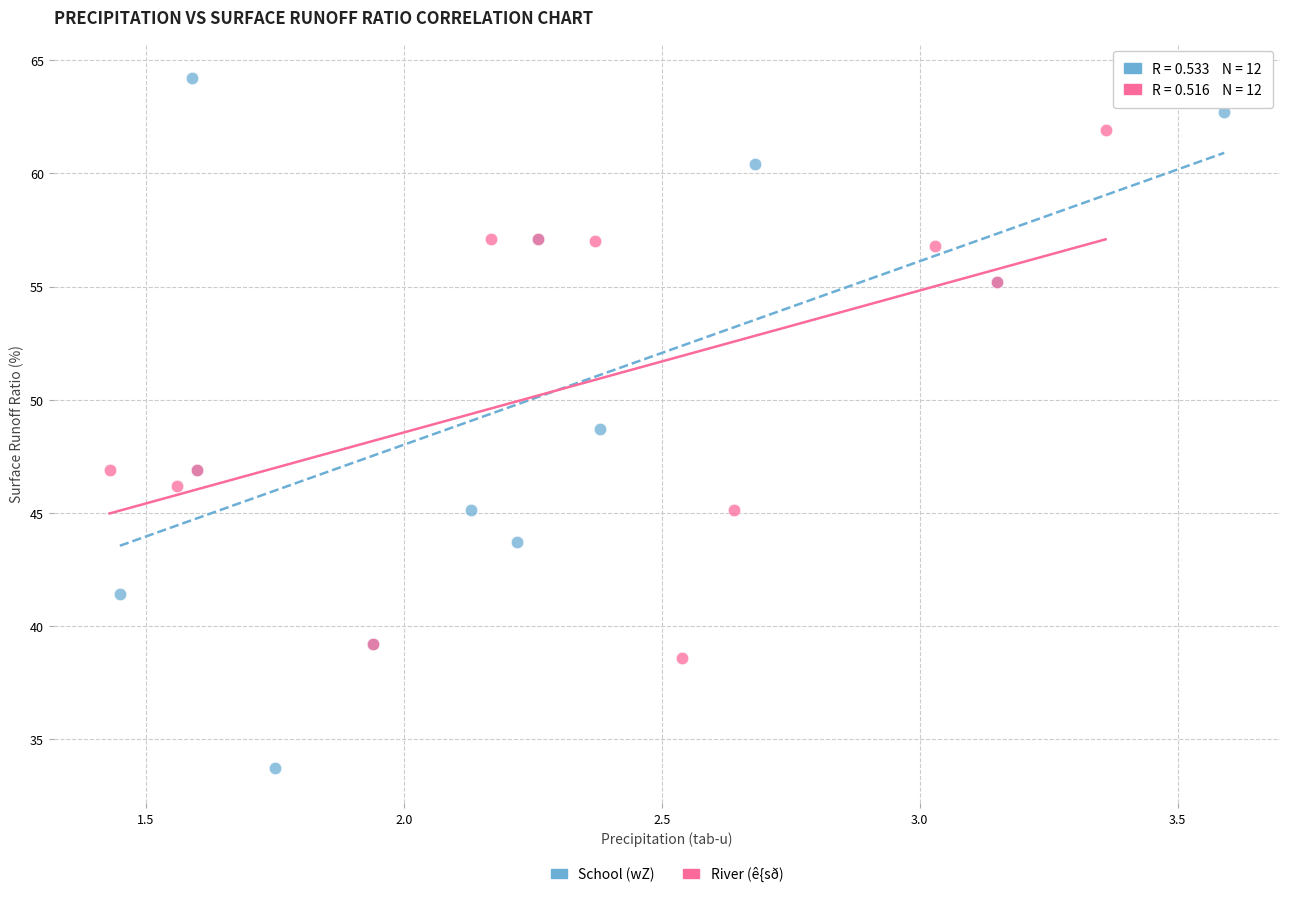

Which series contains the highest Y value?

School (wZ)